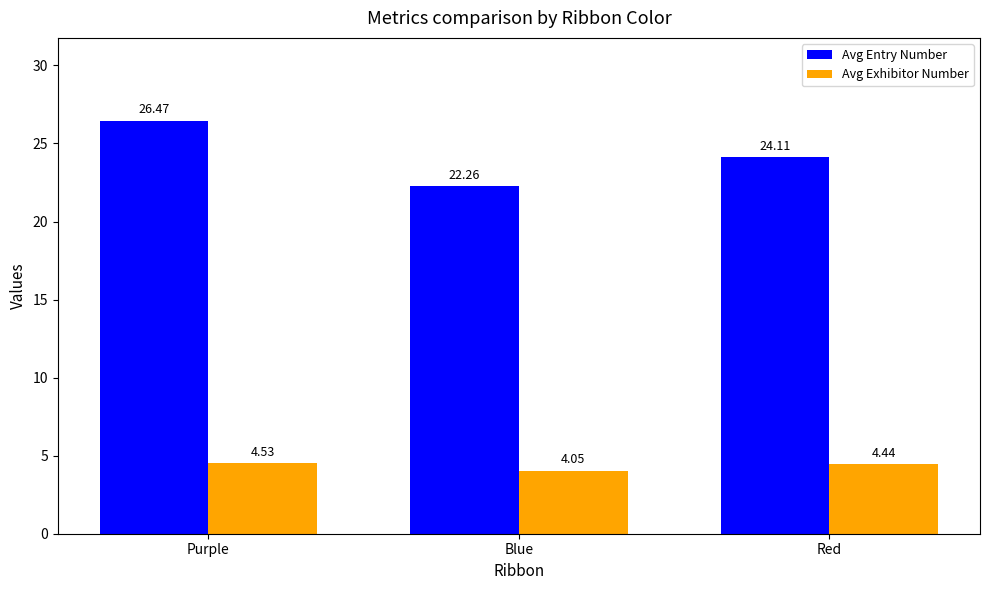

At which category does the chart reach its minimum across all series?

Blue